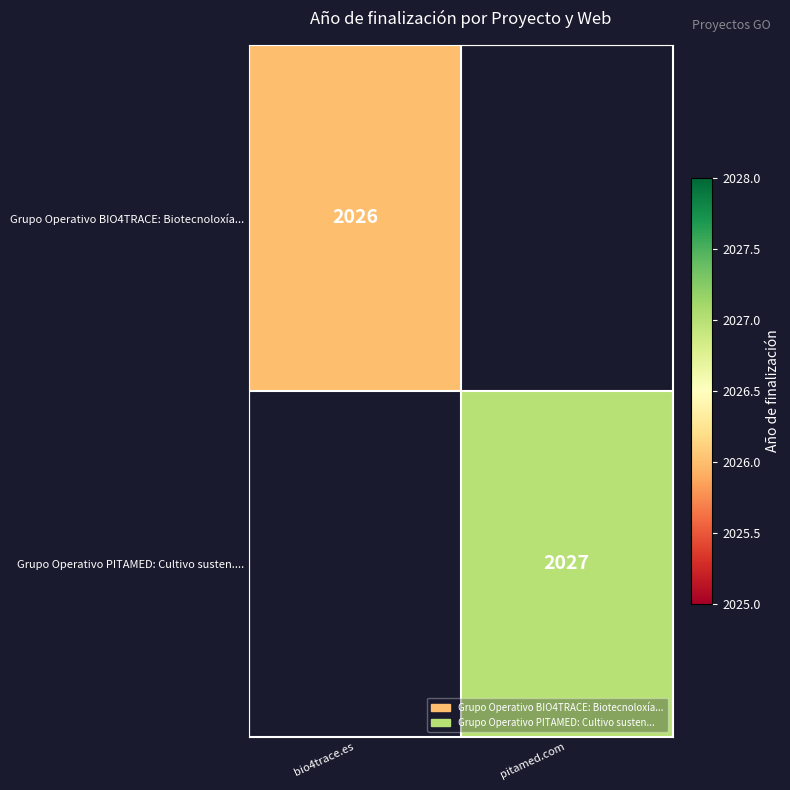

The Grupo Operativo BIO4TRACE: Biotecnoloxía... series shows 2026 at bio4trace.es. True or false?

True